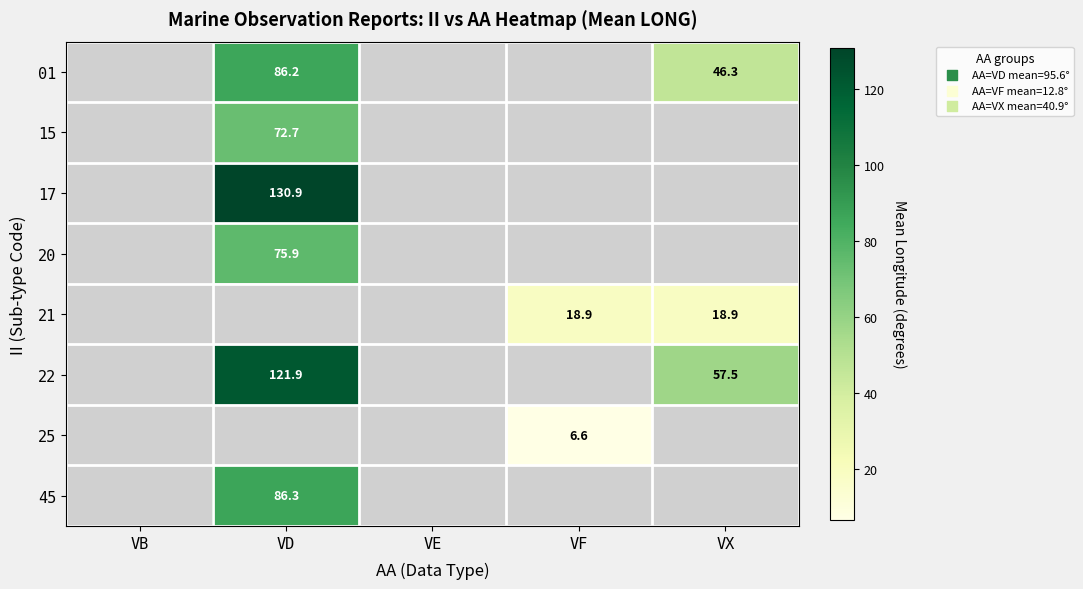

How many data points does each series have?

5